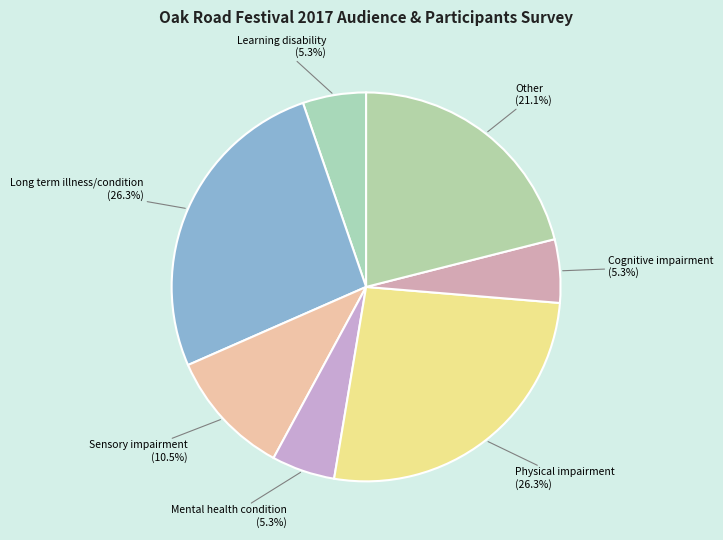

Is there a majority slice in this chart?

No